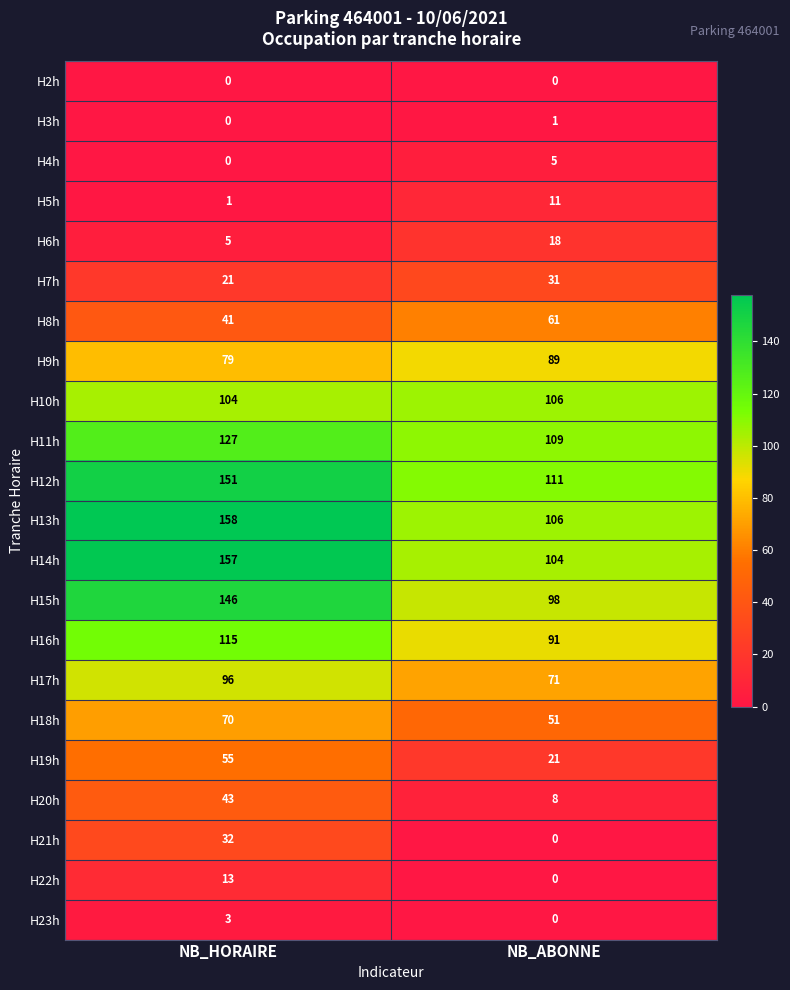

True or false: H4h has a value of 8 at NB_ABONNE.

False